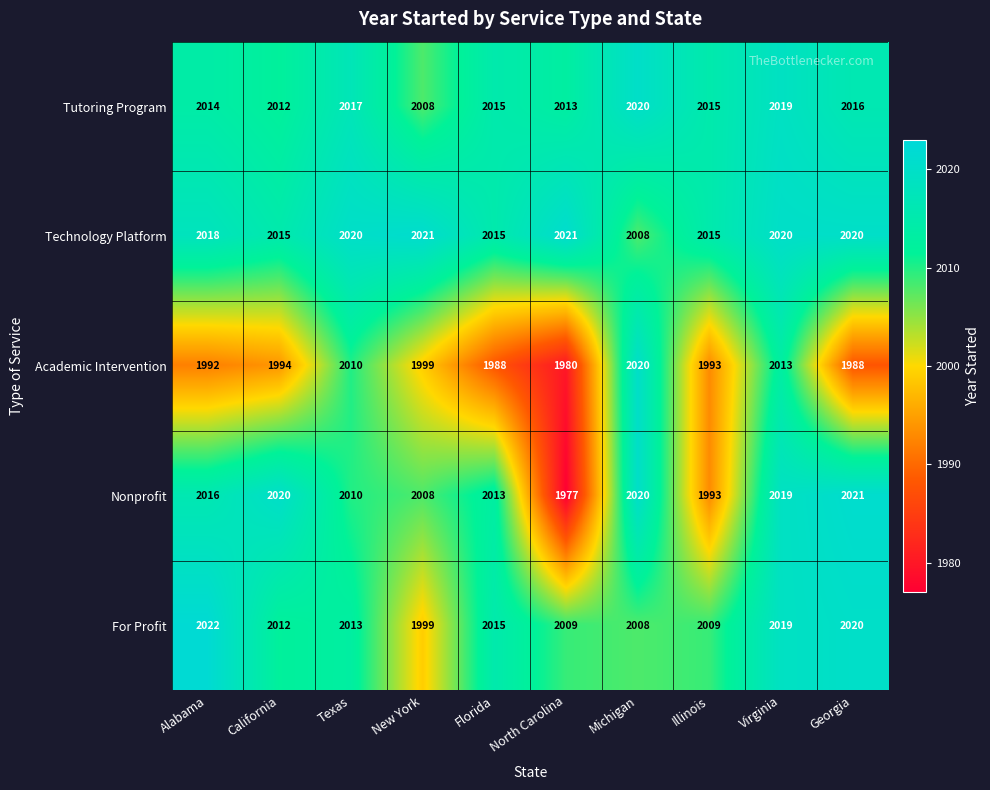

Count the number of data series in this chart.

5